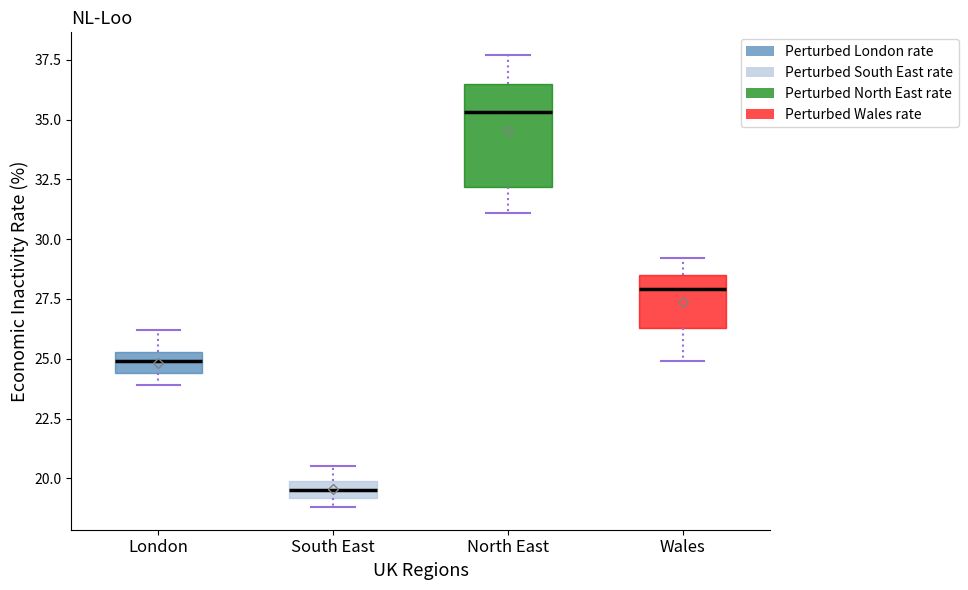

Where is the upper edge of the box for Wales on the y-axis? The values are not printed on the chart, so give them approximately, as read against the axis.

28.5